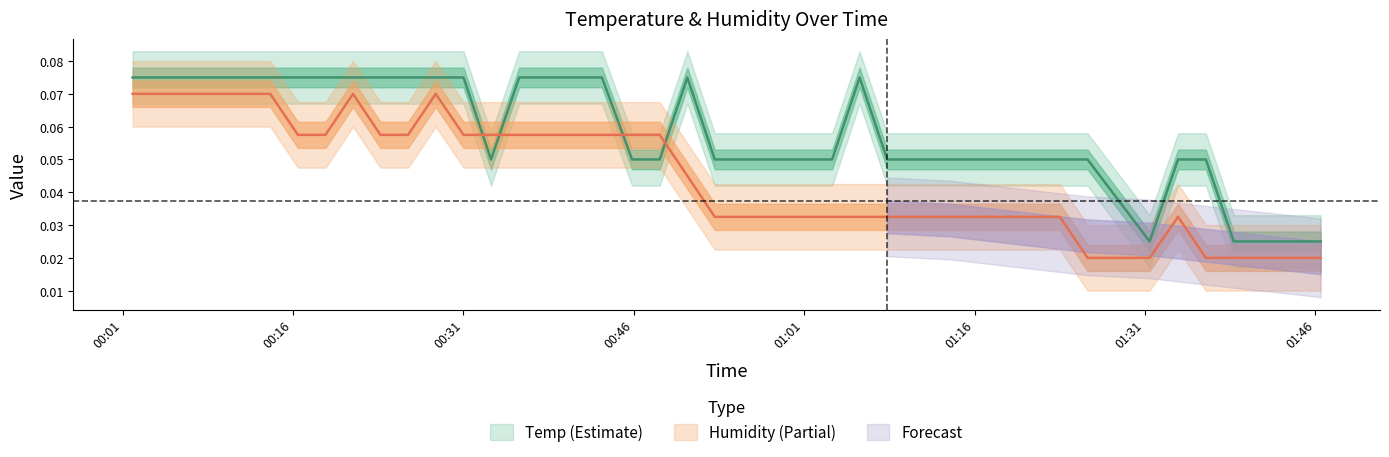

The Humidity series shows 0.0 at 2022/05/06 00:16:26. True or false?

False